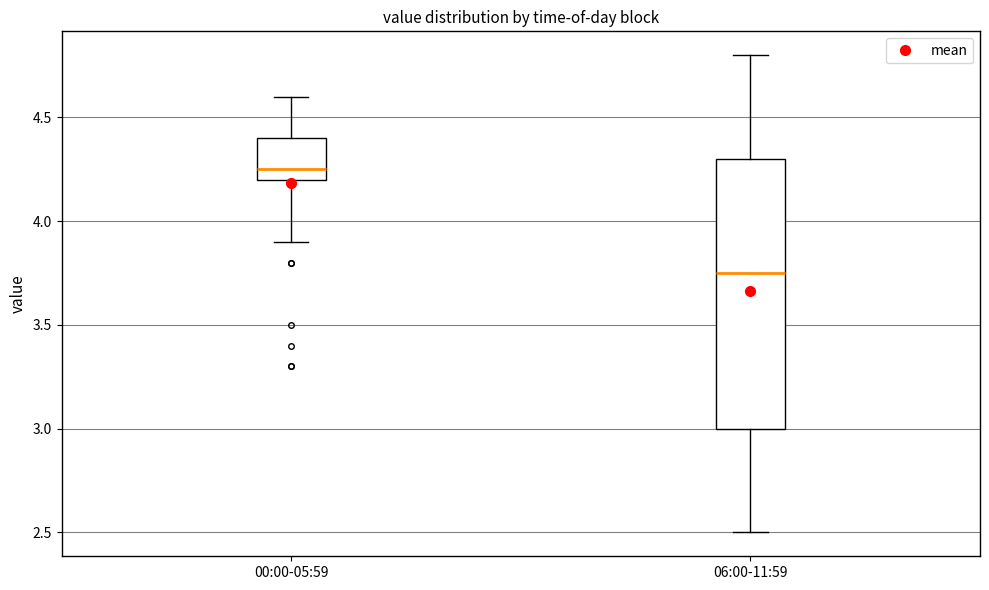

Where does the upper whisker of the box for 06:00-11:59 end on the y-axis? The values are not printed on the chart, so give them approximately, as read against the axis.

4.80